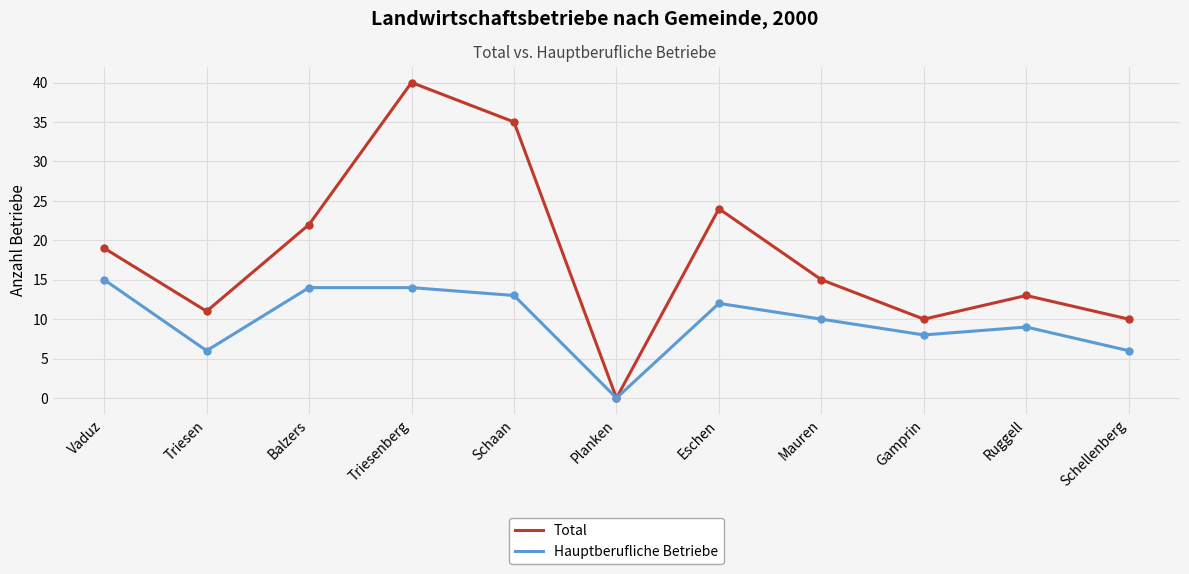

Is this an area chart (filled region under the line)?

No